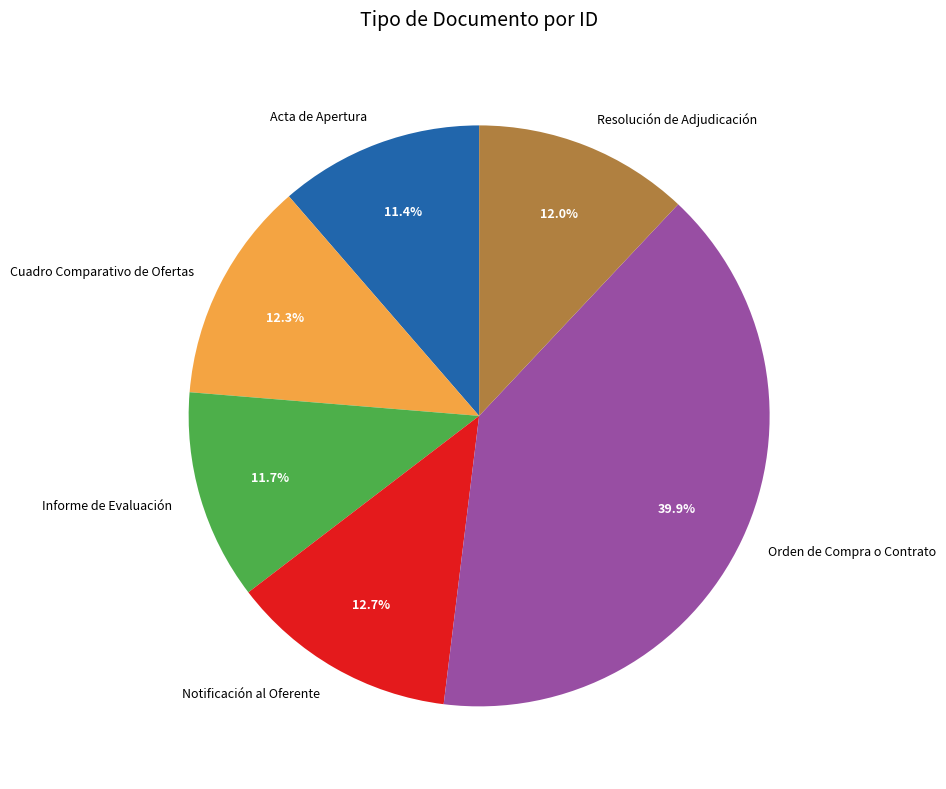

To the nearest percent, what is the combined percentage of Notificación al Oferente and Cuadro Comparativo de Ofertas?

25%